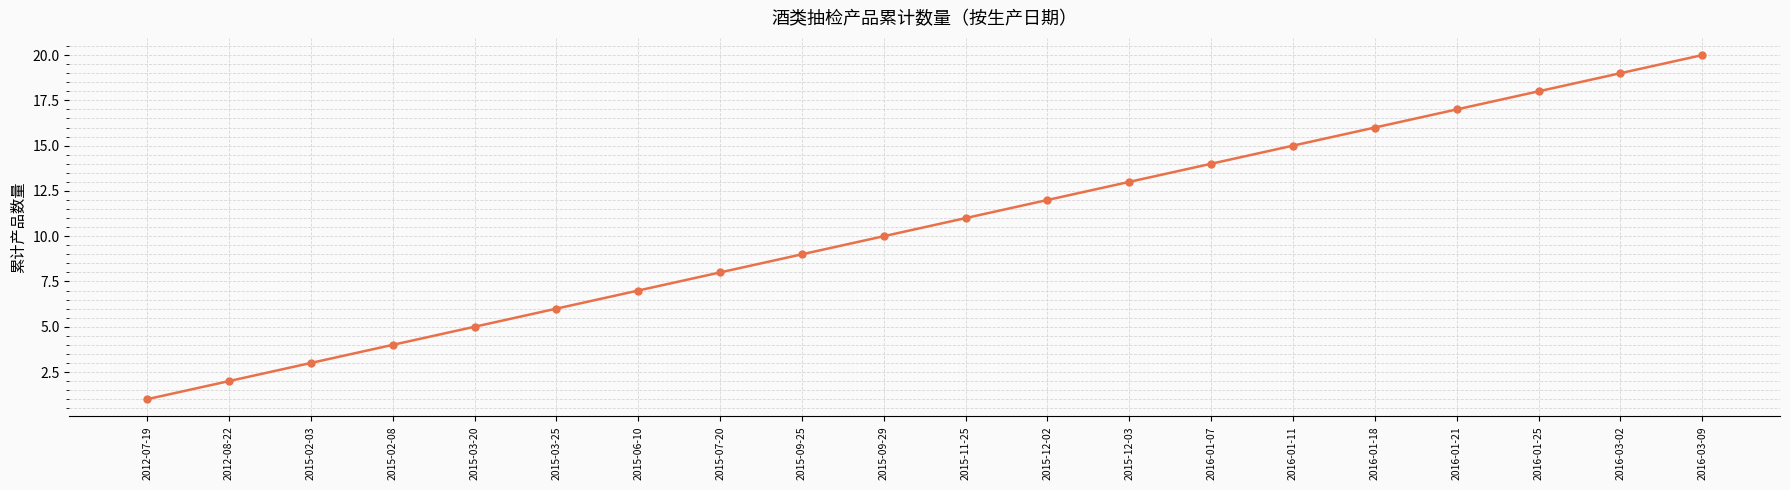

What is the change in value from 2015-03-25 to 2015-06-10?

+1